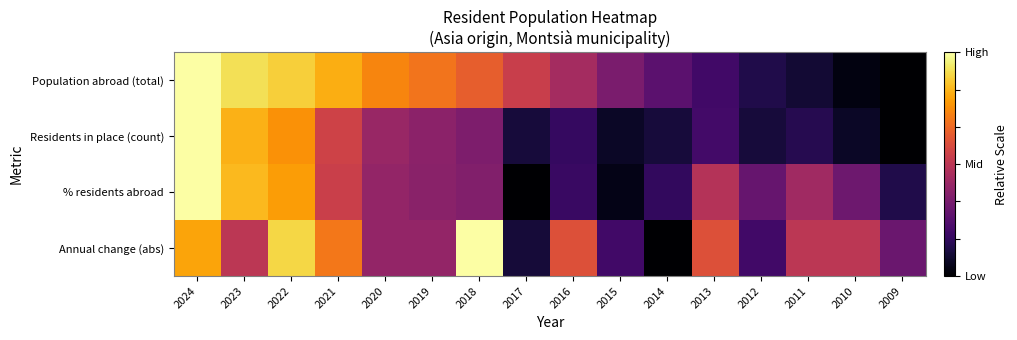

How many distinct data groups are displayed?

4